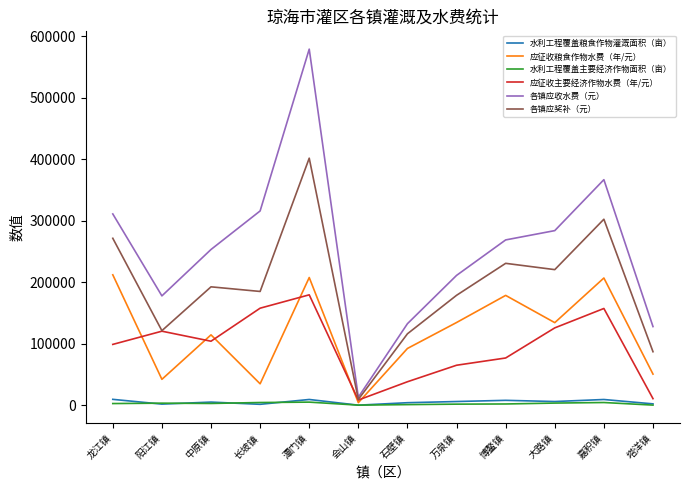

What is the difference between the maximum and second lowest values in the 应征收粮食作物水费（年/元） series?

177278.0